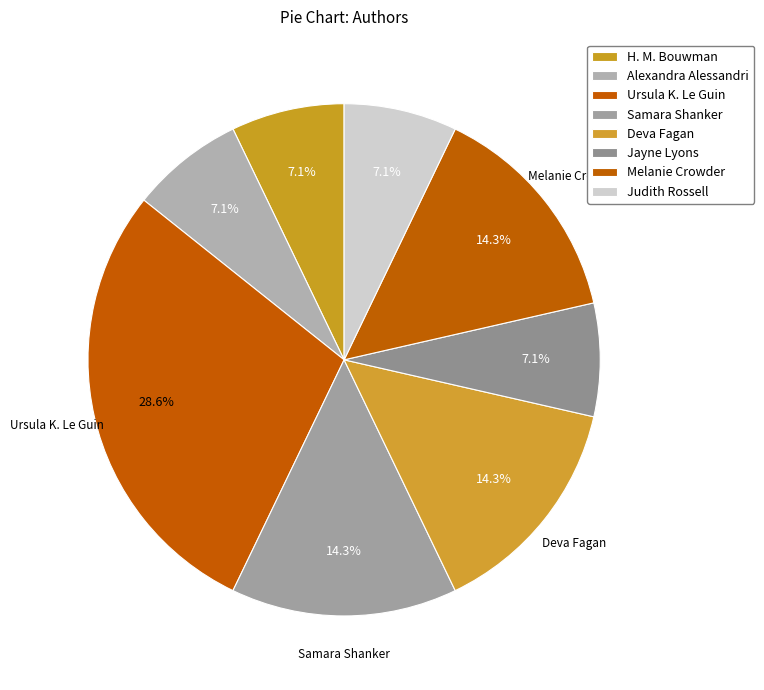

Does Alexandra Alessandri represent more than half of the total?

No